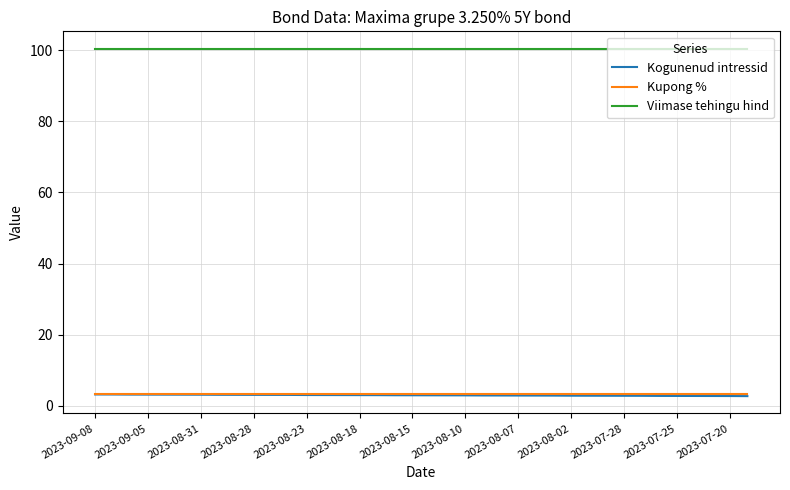

True or false: Kogunenud intressid and Viimase tehingu hind cross at least once.

False